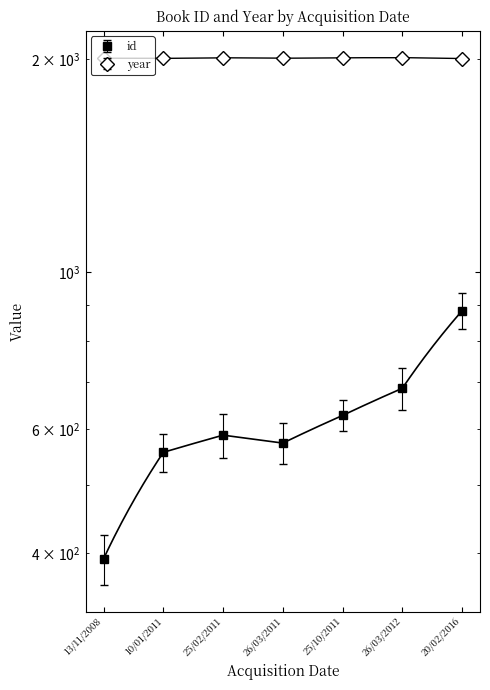

Reading right to left, extract all data points from this chart.

id: 882	685	627	573	588	556	393
year: 2006	2012	2011	2008	2011	2007	2008